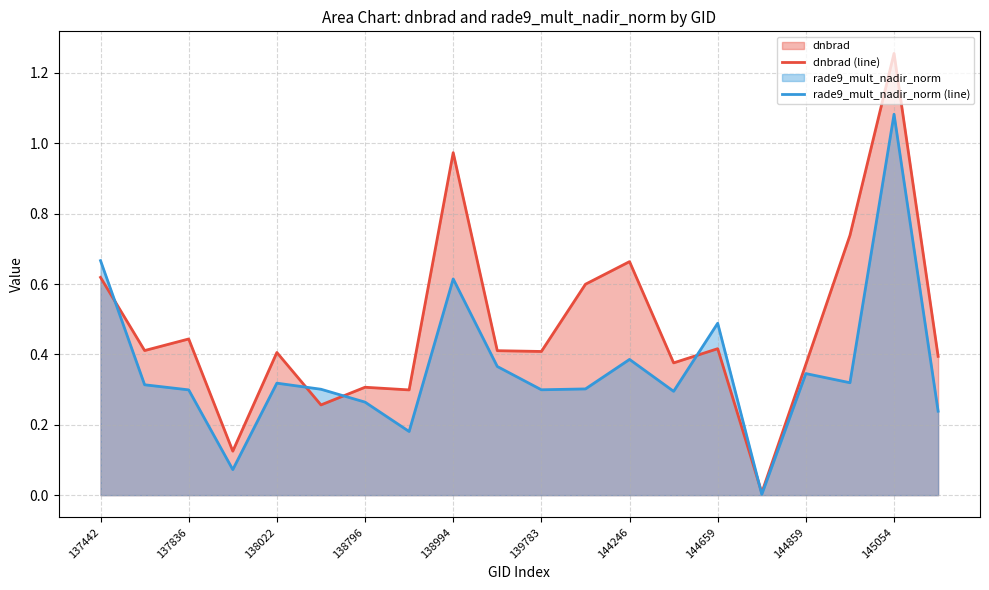

True or false: rade9_mult_nadir_norm (line) has more than 0 points higher than both neighbors.

True